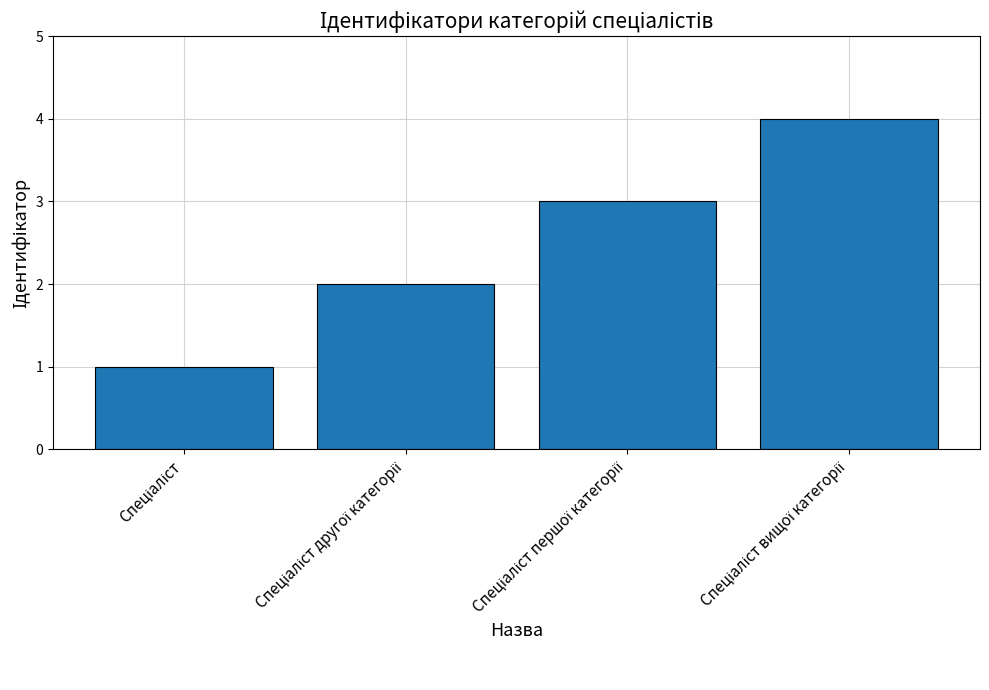

What is the difference between the maximum and minimum values?

3